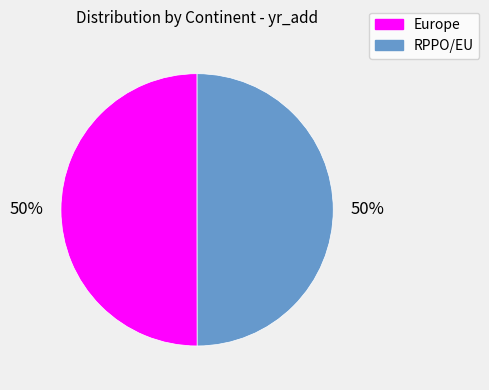

To the nearest percent, what is the average slice percentage?

50%